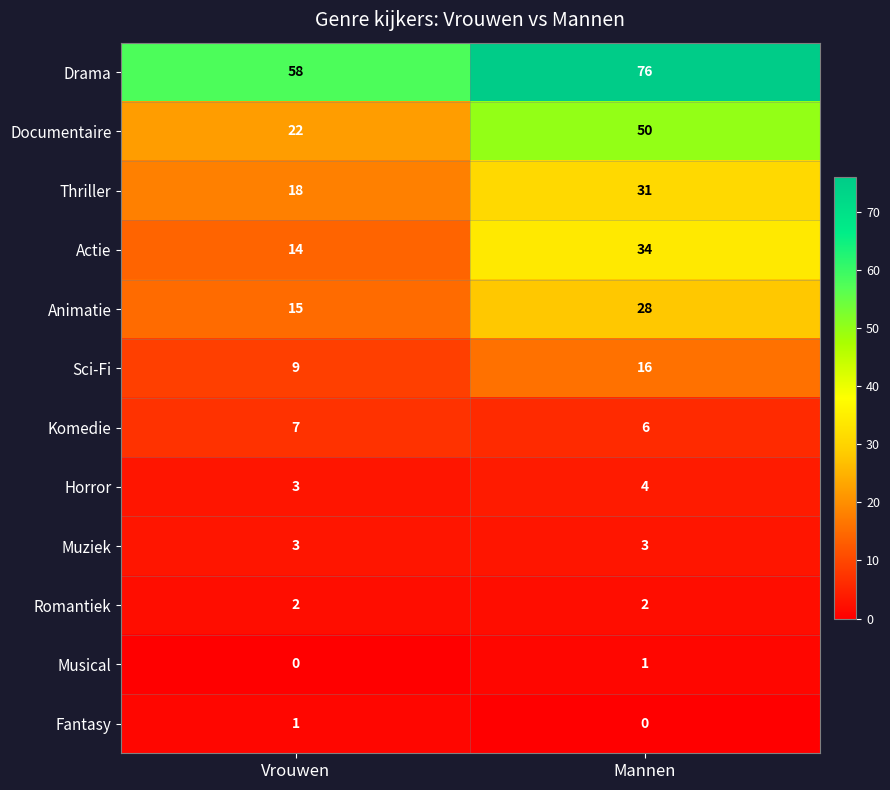

How many distinct data groups are displayed?

12